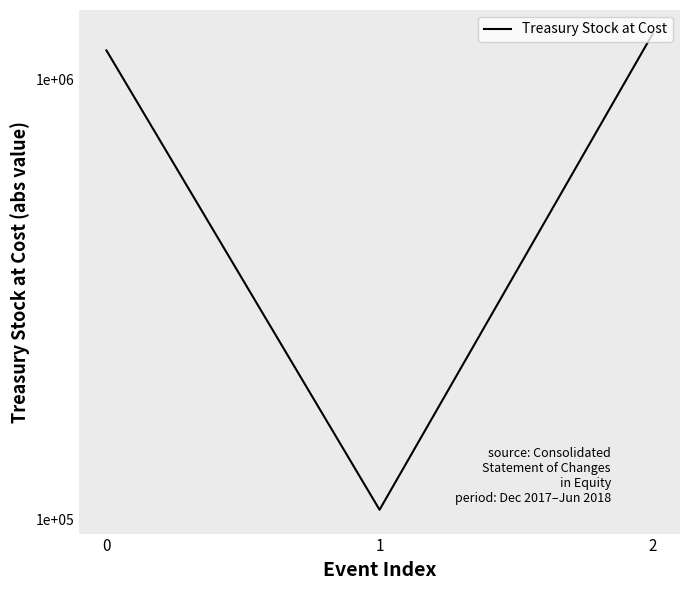

List the labels in order of value, smallest first.

1, 0, 2